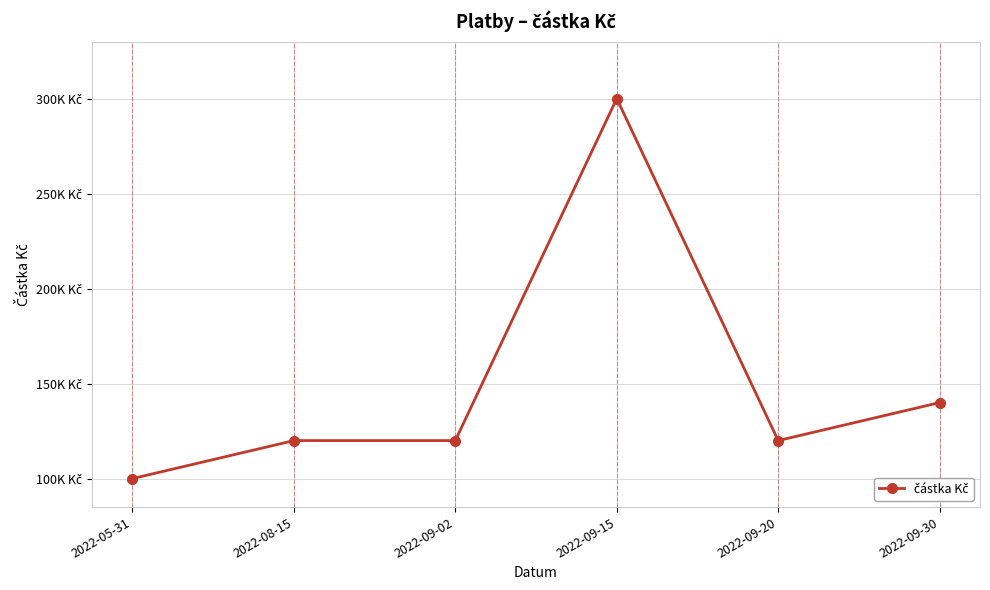

Is this an area chart (filled region under the line)?

No